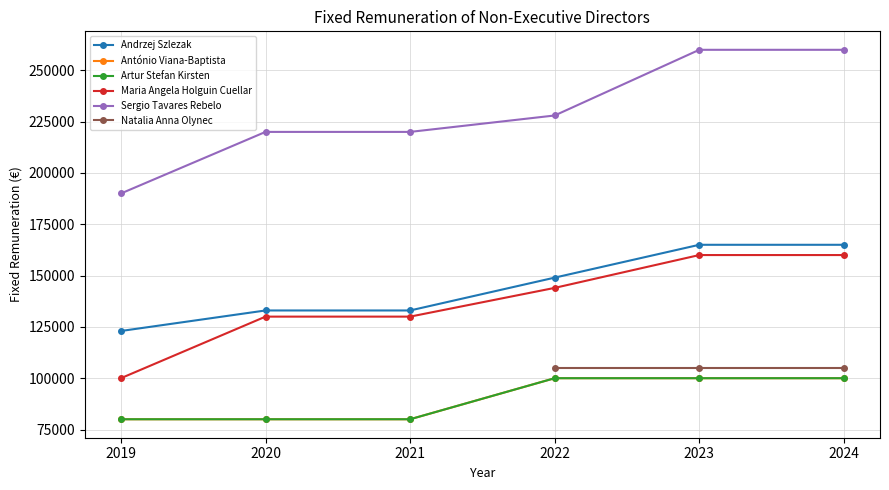

True or false: Maria Angela Holguin Cuellar and António Viana-Baptista cross at least once.

False